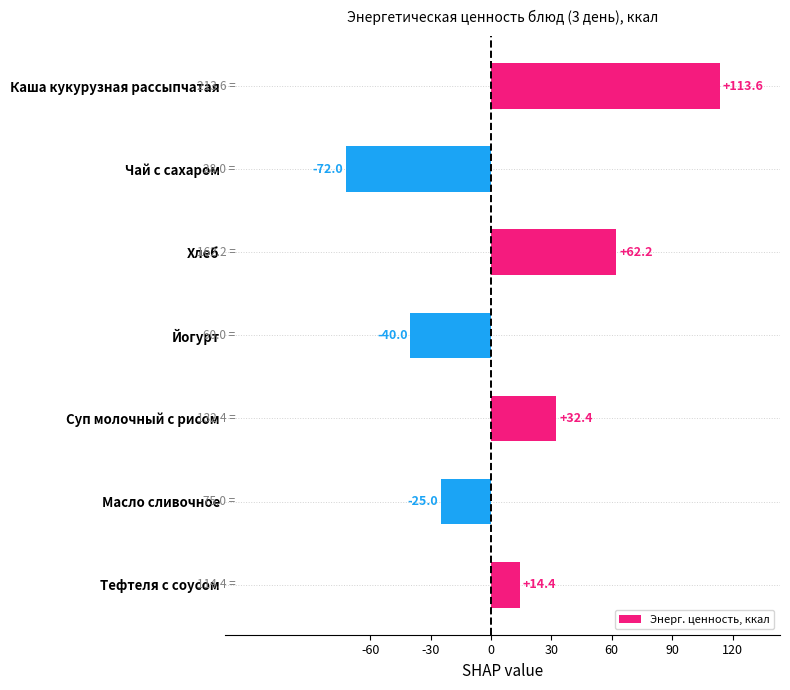

What is the maximum value shown in the chart?

113.6